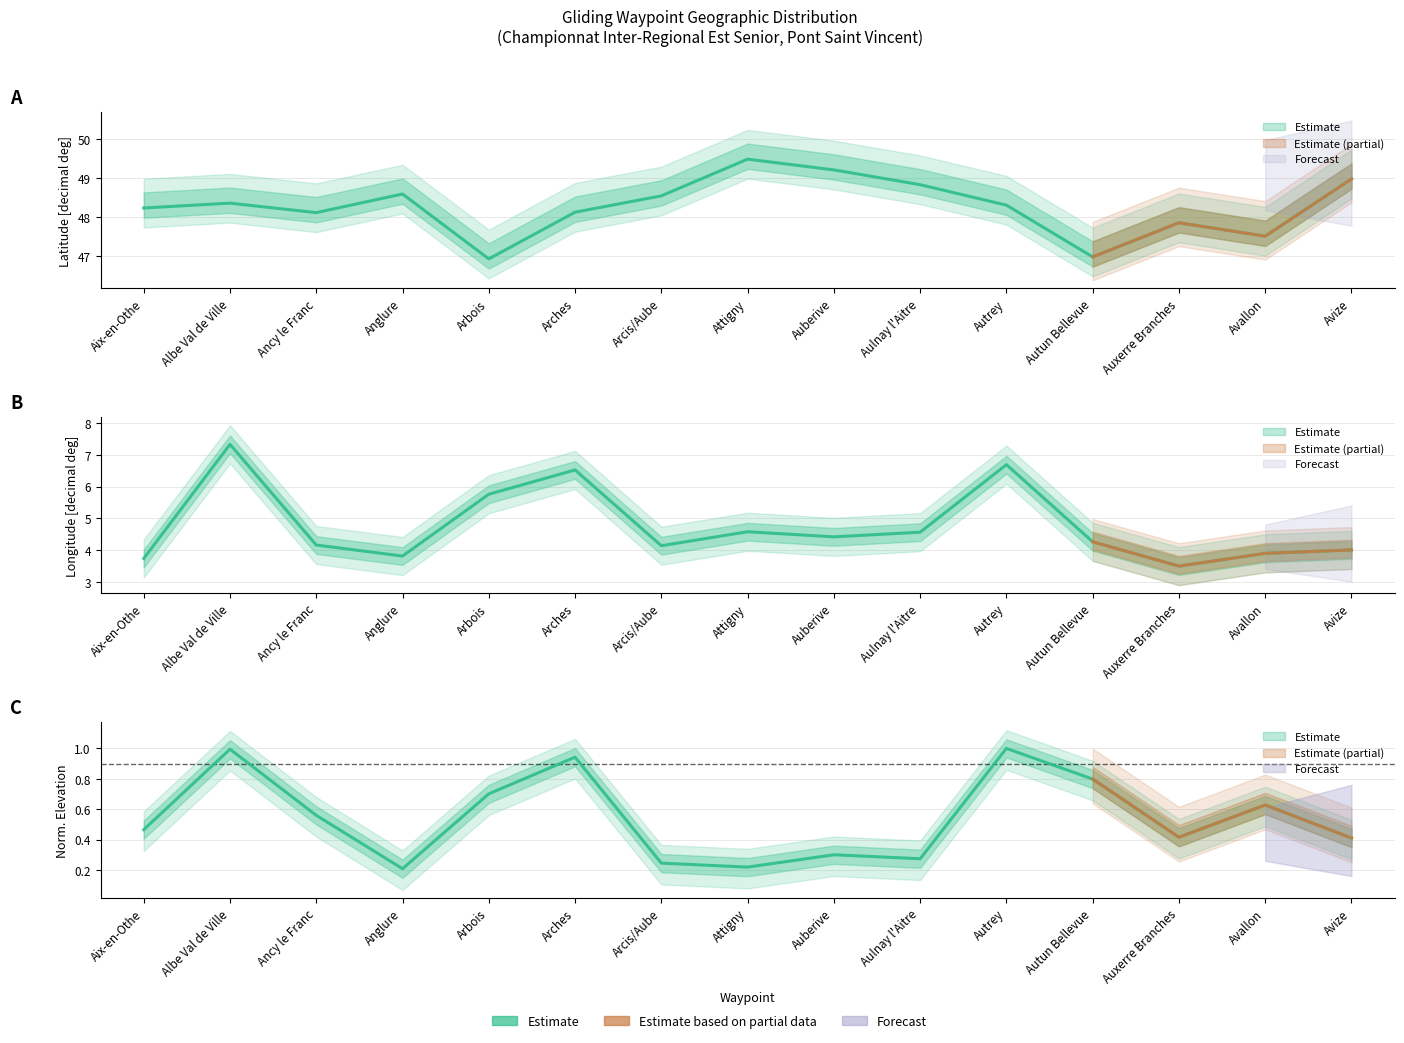

True or false: Elevation [METERS] and Longitude [decimal degrees] cross at least once.

False